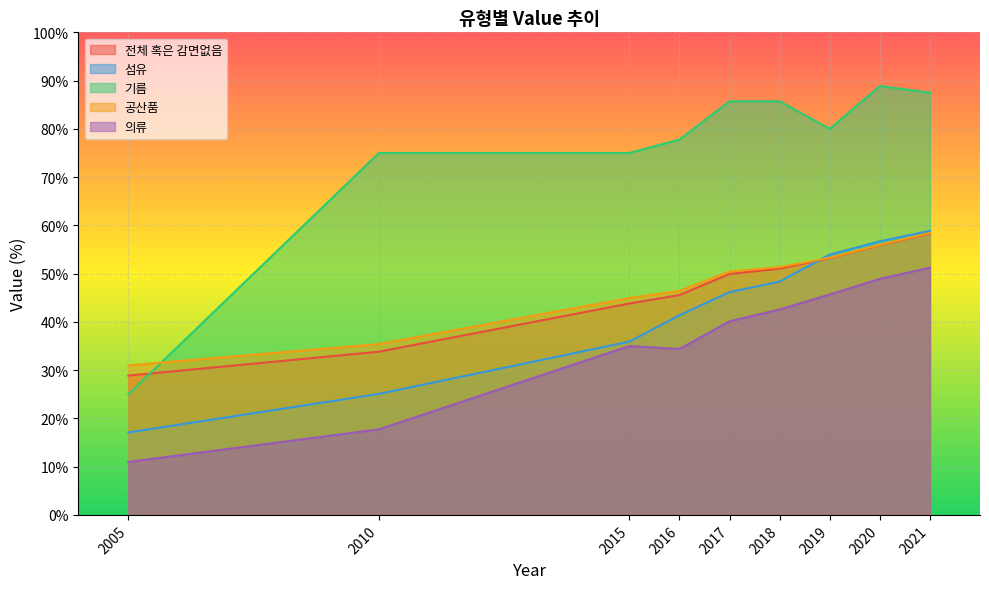

What is the minimum value shown in the chart?

11.0